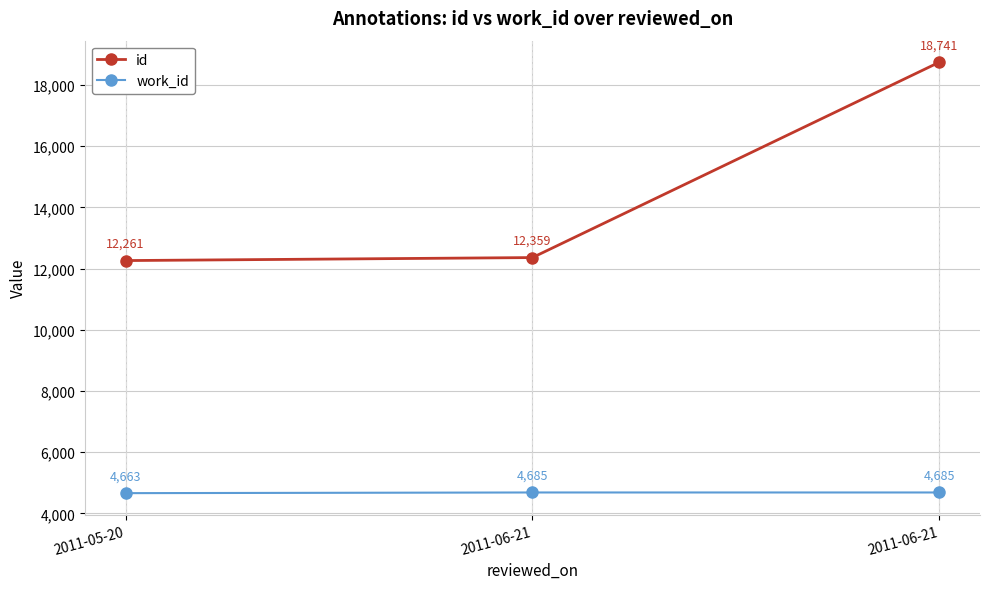

How many values in the id series are below 12359?

1